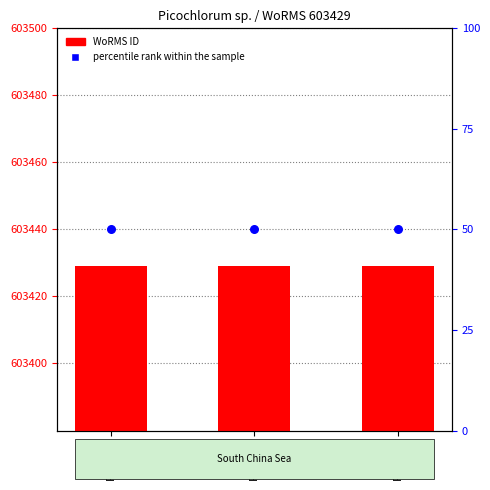

Which series reaches the maximum Y coordinate?

WoRMS ID